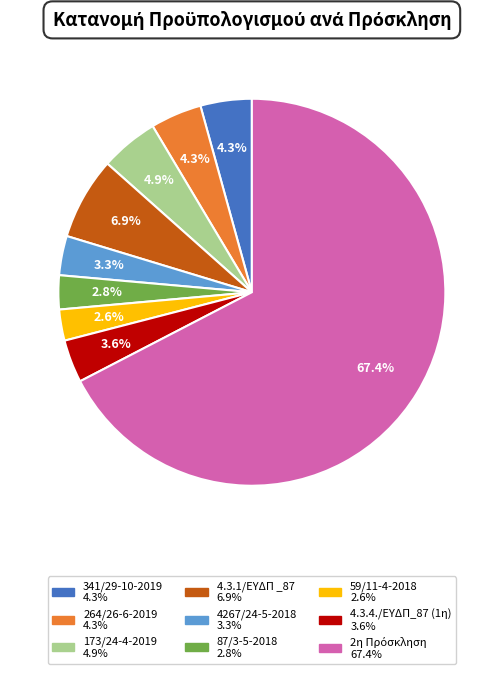

Count the number of slices in the pie.

9